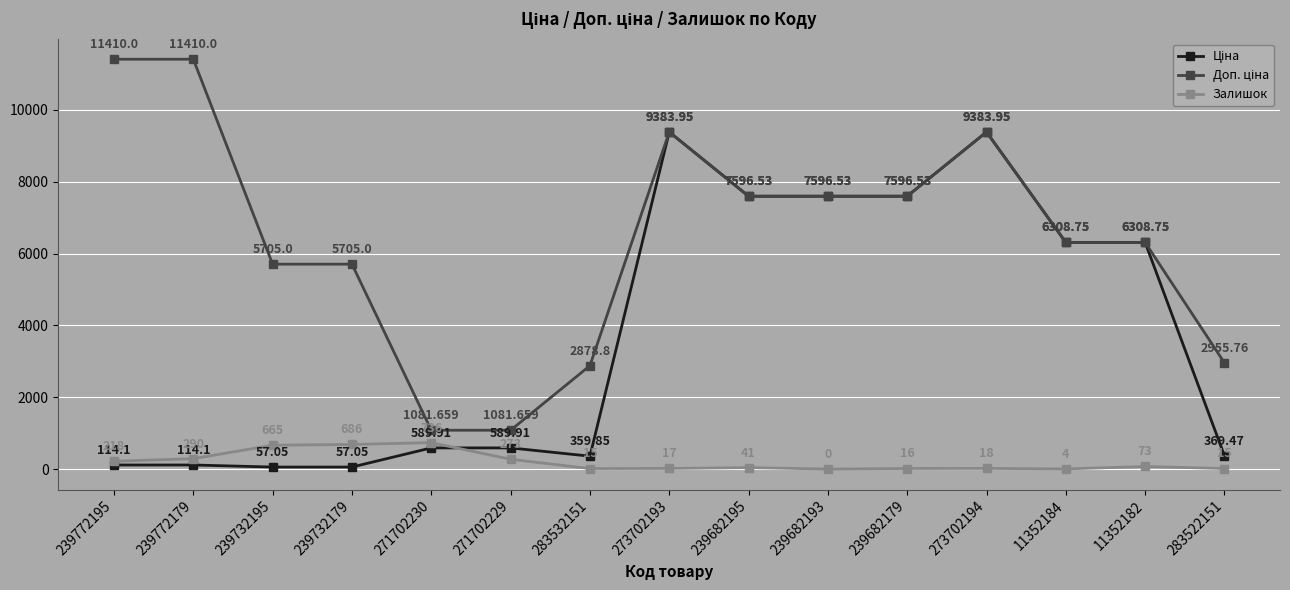

How many interior local peaks does the Залишок series have?

4